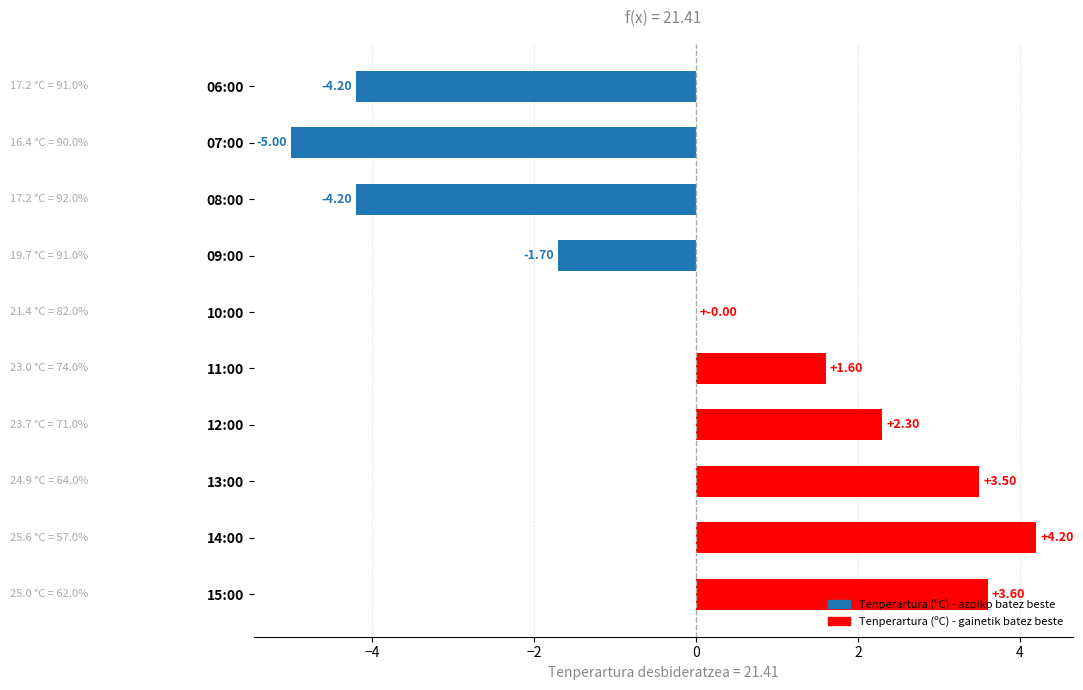

What is the greatest value displayed?

4.2